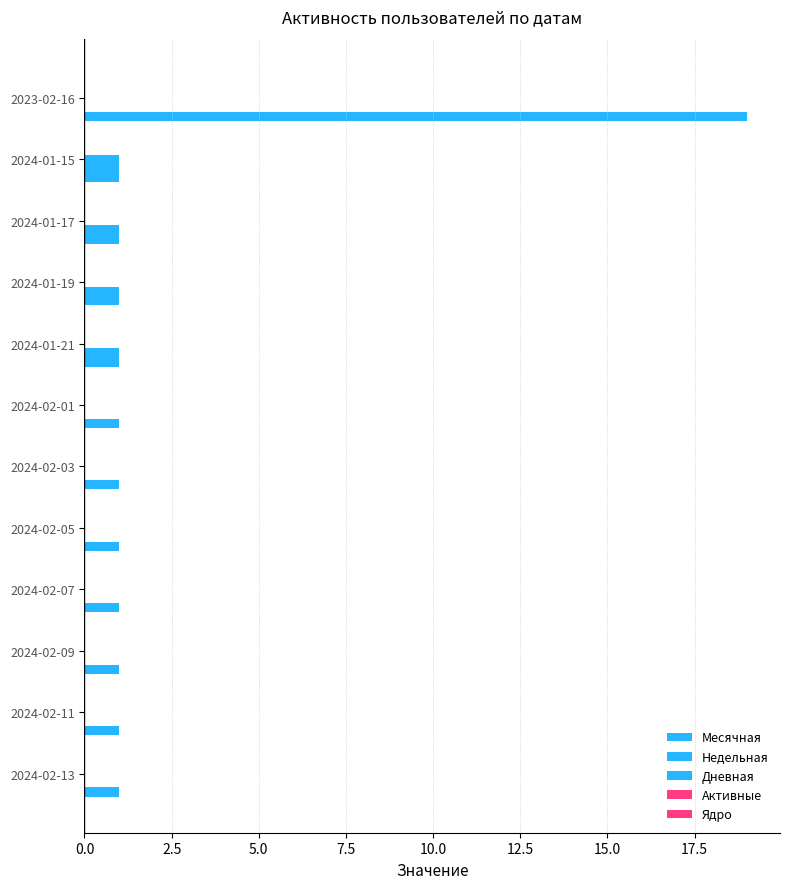

How many data points does each series have?

12